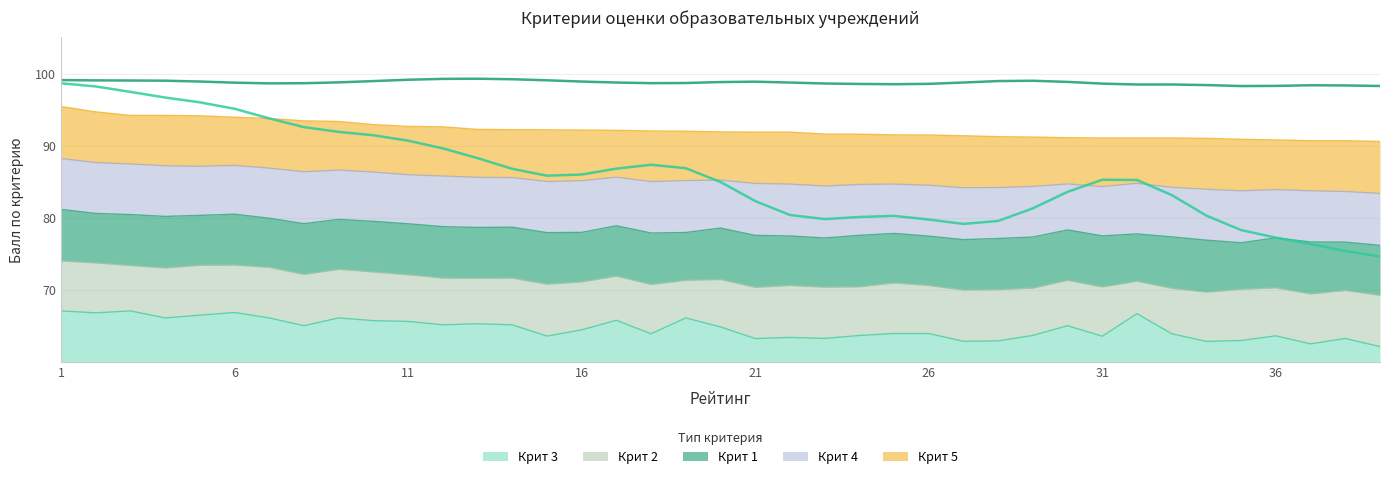

At which label does Крит 3 reach its minimum?

39